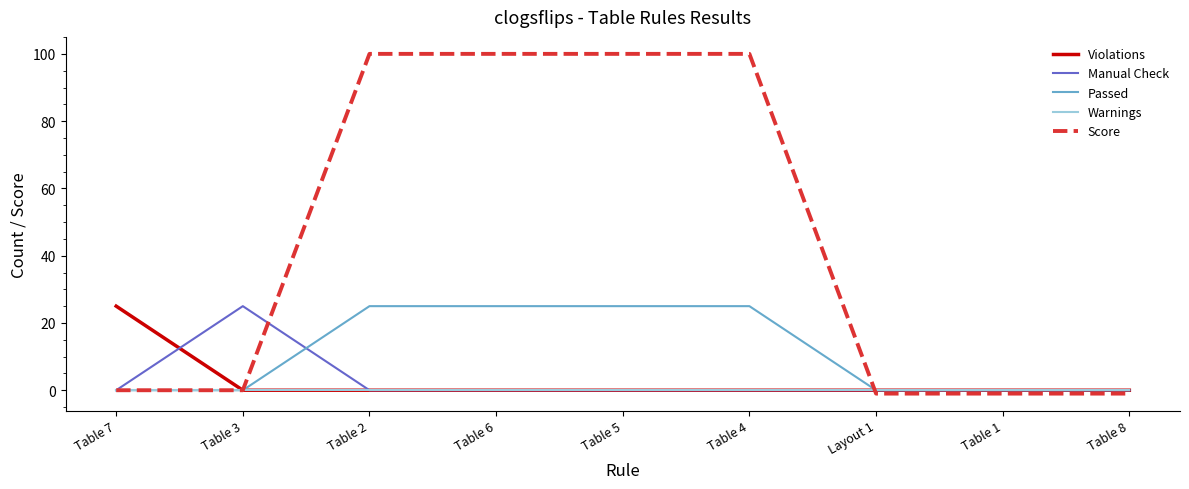

What is the difference between the maximum and minimum values in the Passed series?

25